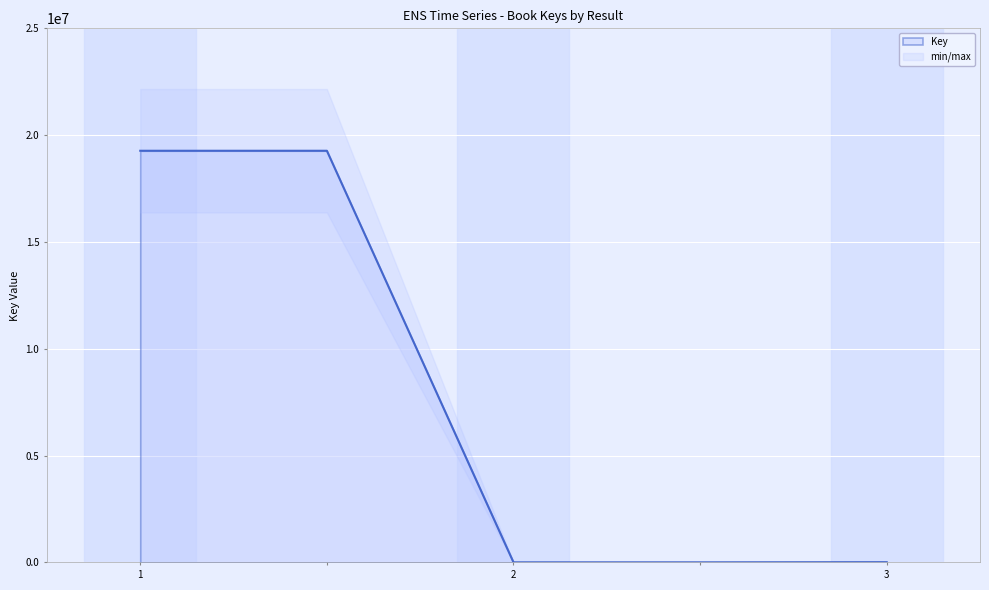

Rank the categories by value from highest to lowest.

1, , 3, 2, 